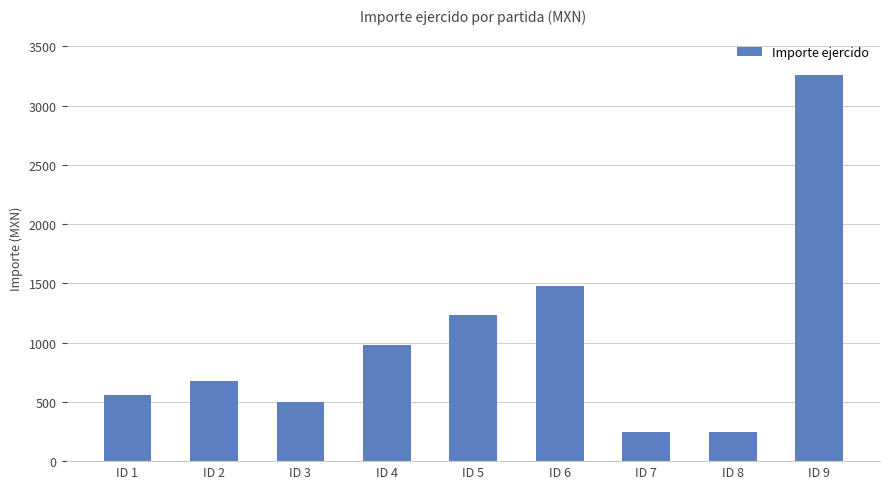

Approximately how many times larger is the value at ID 2 compared to ID 5?

0.6